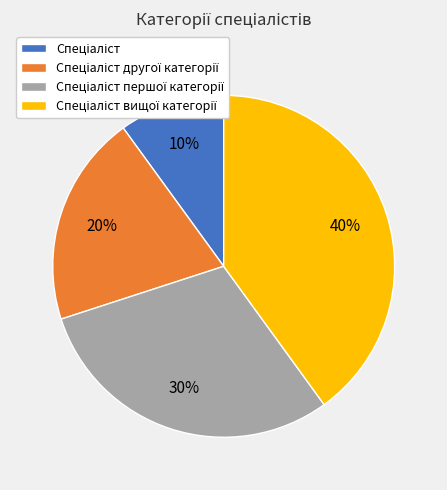

Does any single category account for the majority?

No